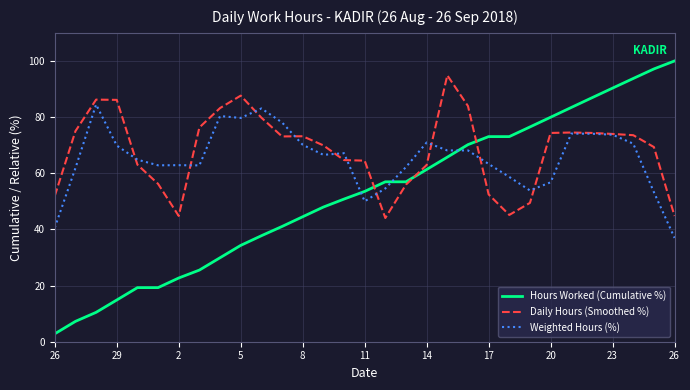

Which series ends up on top after the final intersection of Daily Hours (Smoothed %) and Weighted Hours (%)?

Daily Hours (Smoothed %)